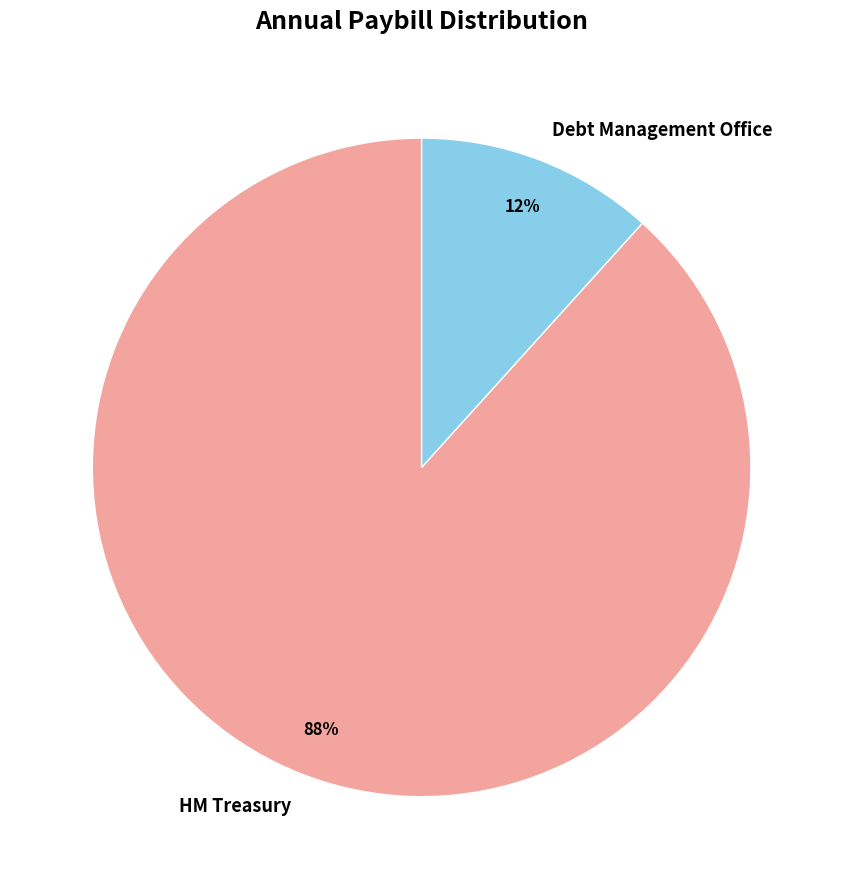

Which slice represents more than half of the pie?

HM Treasury